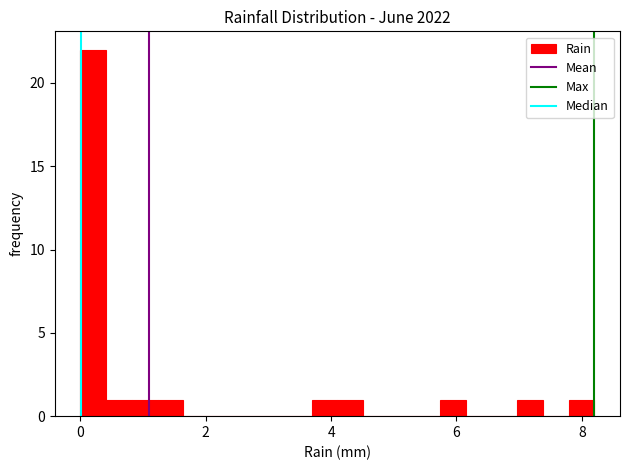

Around what value on the x-axis is the tallest bar? Give the approximate position of its centre, as read against the axis.

0.2